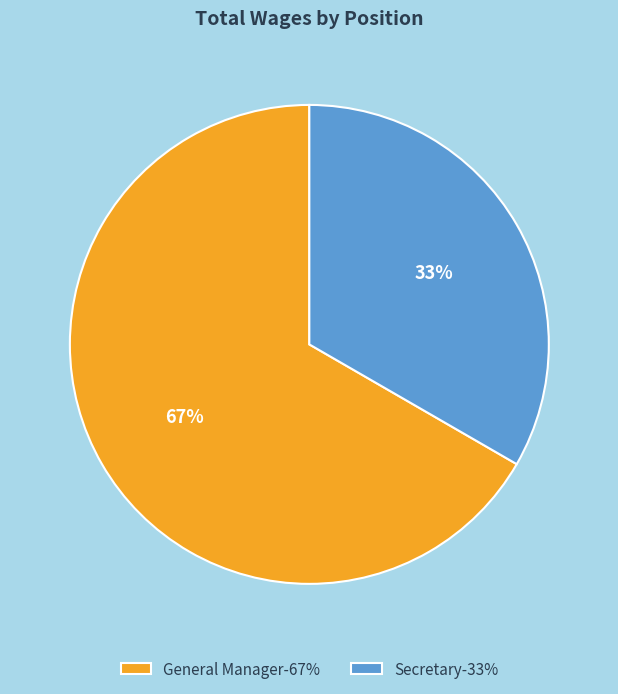

Does General Manager account for over 50% of the chart?

Yes